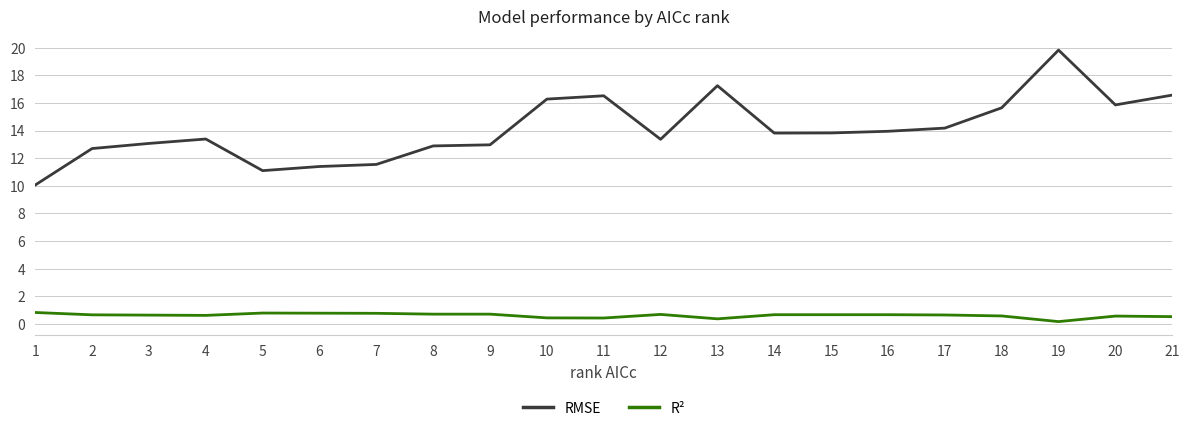

How many lines are shown in the chart?

2